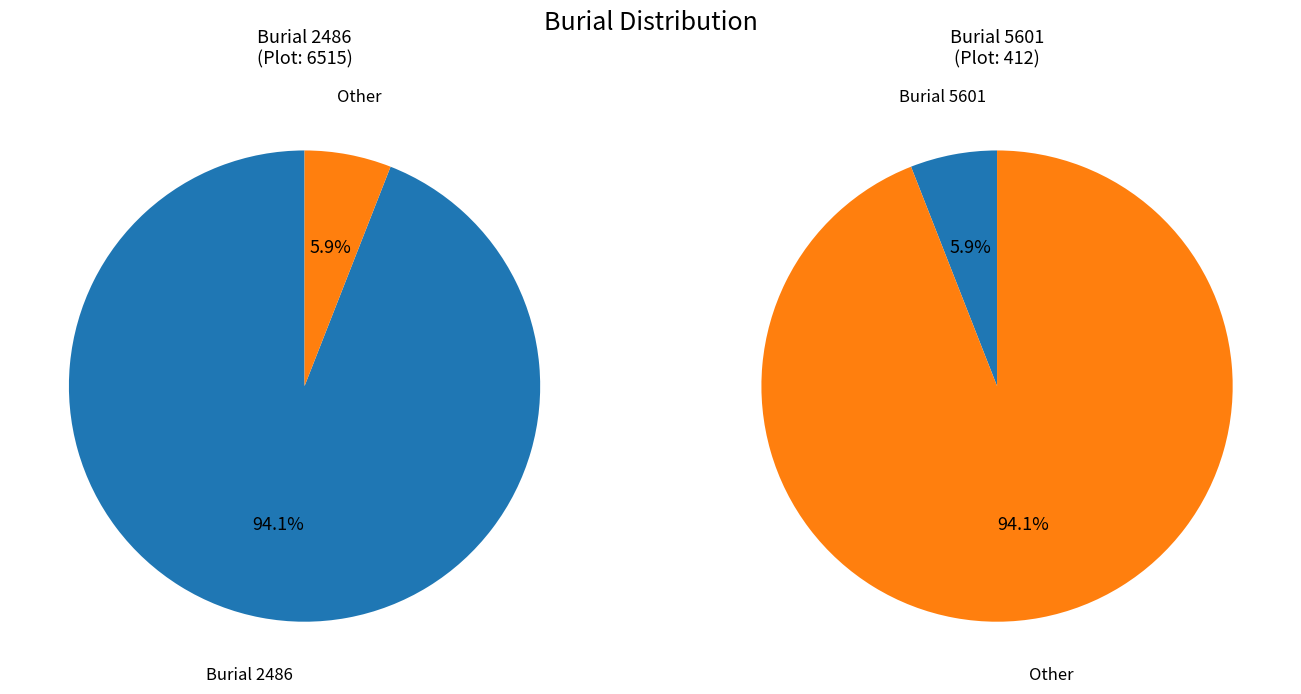

What percentage is NOT represented by 2486?

5.9%